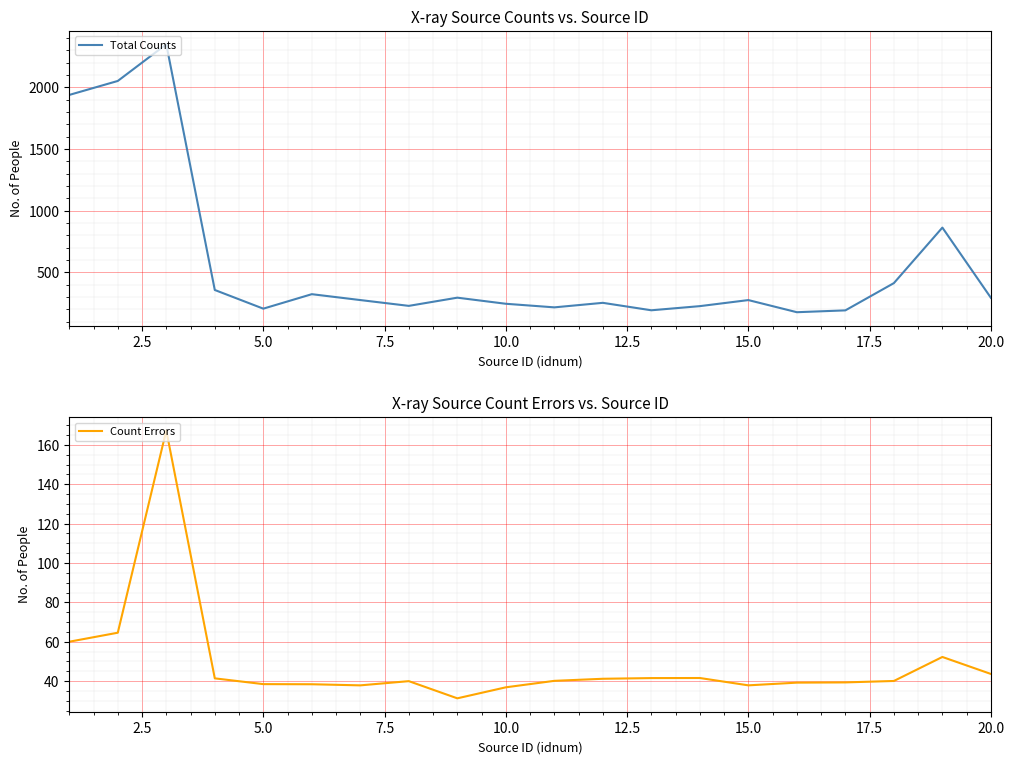

True or false: Total Counts has more than 2 interior local peaks.

True